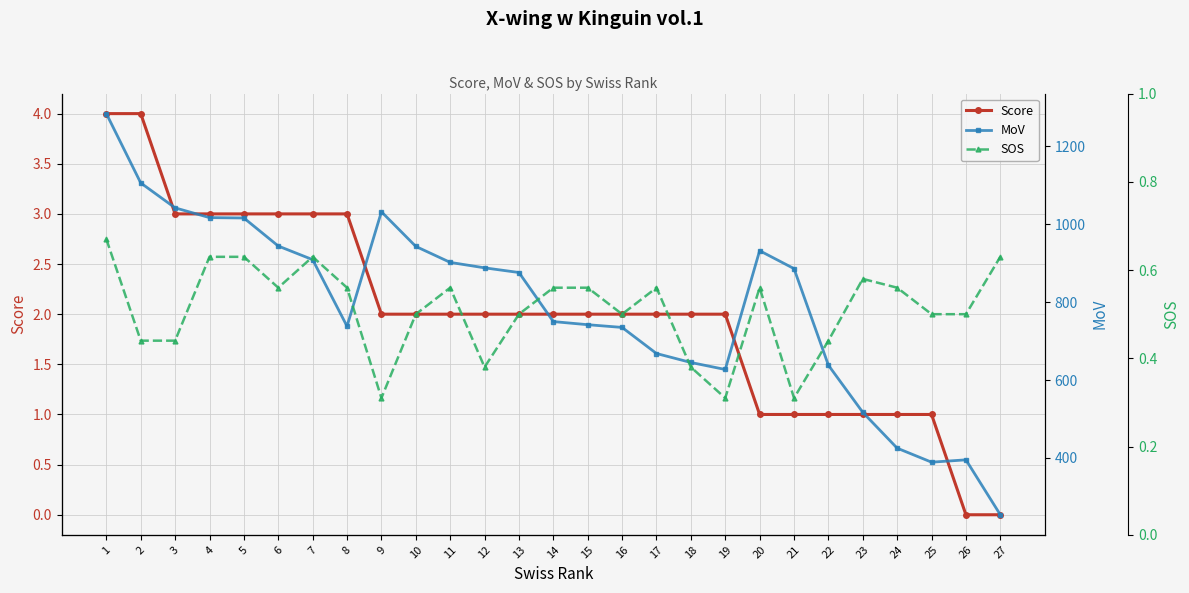

Reading left to right, list all the values displayed in this chart.

Score: 4.0	4.0	3.0	3.0	3.0	3.0	3.0	3.0	2.0	2.0	2.0	2.0	2.0	2.0	2.0	2.0	2.0	2.0	2.0	1.0	1.0	1.0	1.0	1.0	1.0	0.0	0.0
MoV: 1284.0	1106.0	1042.0	1017.0	1016.0	944.0	909.0	738.0	1032.0	943.0	902.0	888.0	876.0	750.0	742.0	735.0	668.0	645.0	627.0	932.0	886.0	638.0	517.0	425.0	389.0	395.0	254.0
SOS: 0.7	0.4	0.4	0.6	0.6	0.6	0.6	0.6	0.3	0.5	0.6	0.4	0.5	0.6	0.6	0.5	0.6	0.4	0.3	0.6	0.3	0.4	0.6	0.6	0.5	0.5	0.6